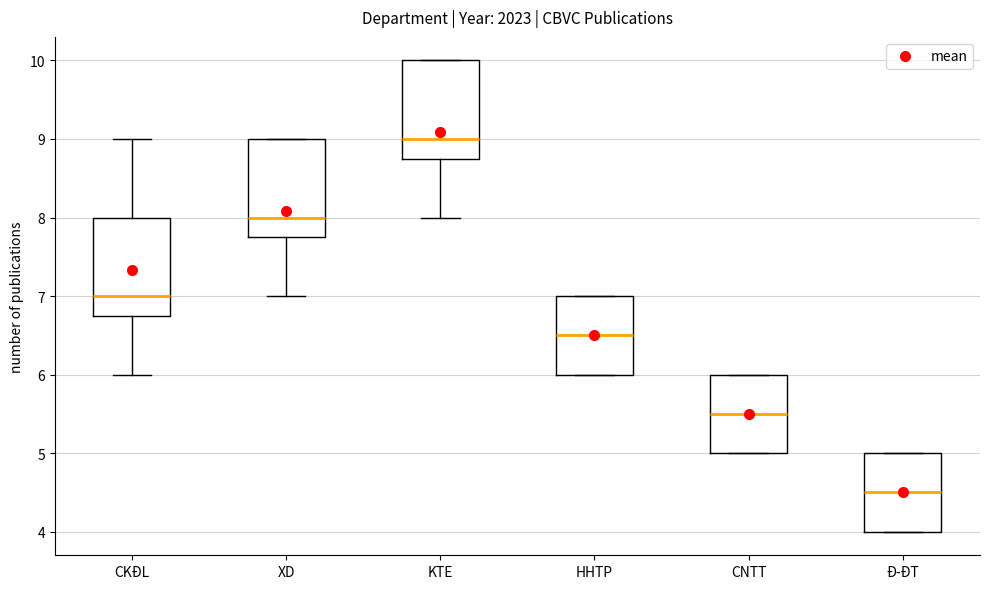

Which box's median line is the lowest?

Đ-ĐT